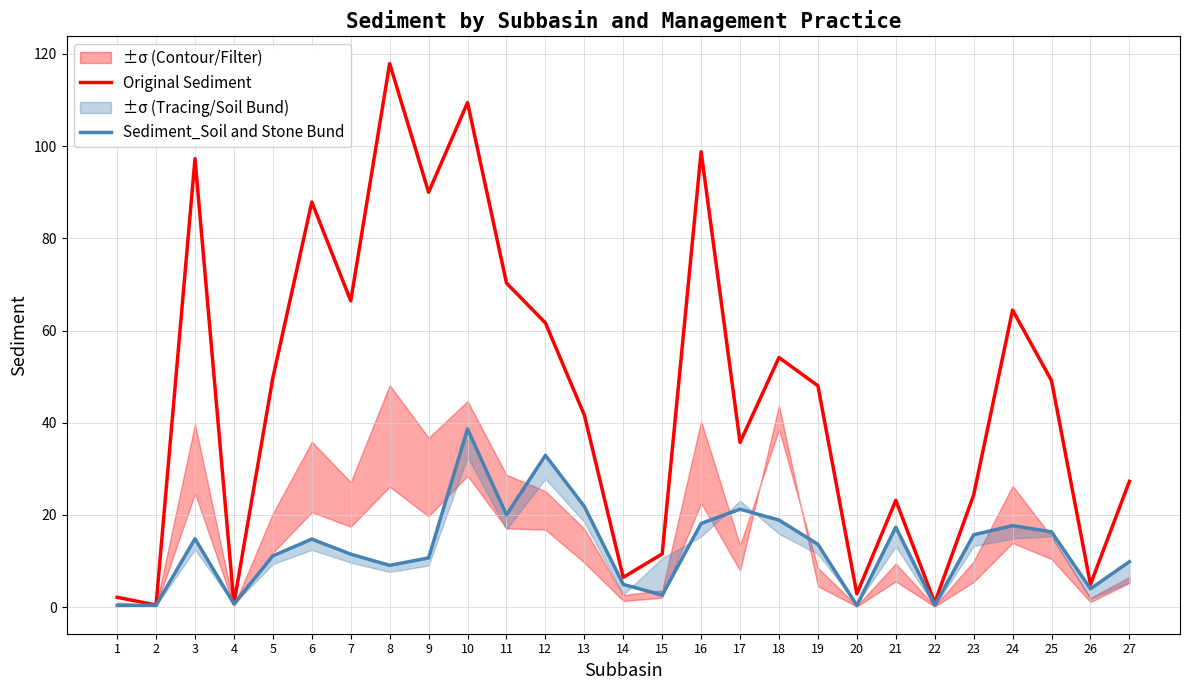

At which label is Original Sediment closest to 59?

12